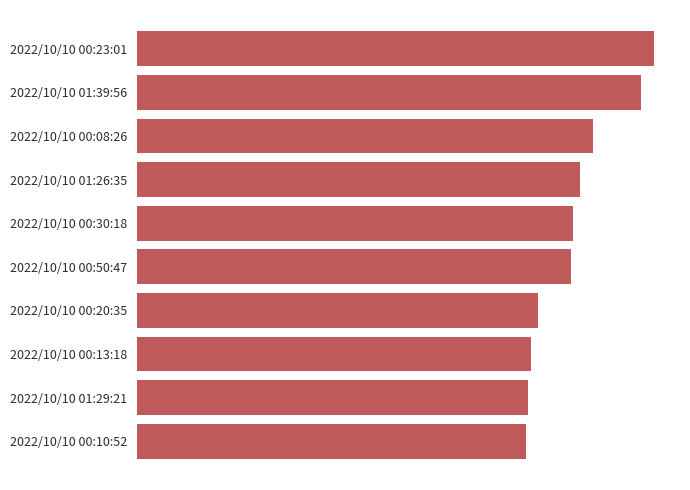

Does the chart contain any negative values?

No